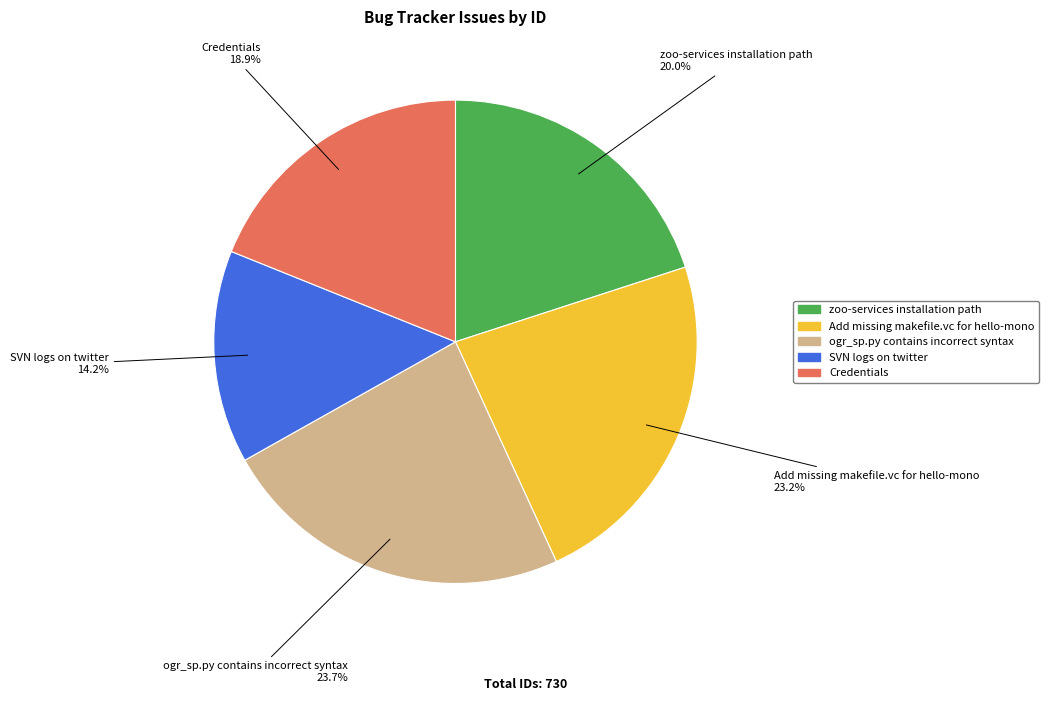

Approximately how many times larger is the value at Credentials compared to SVN logs on twitter?

1.3